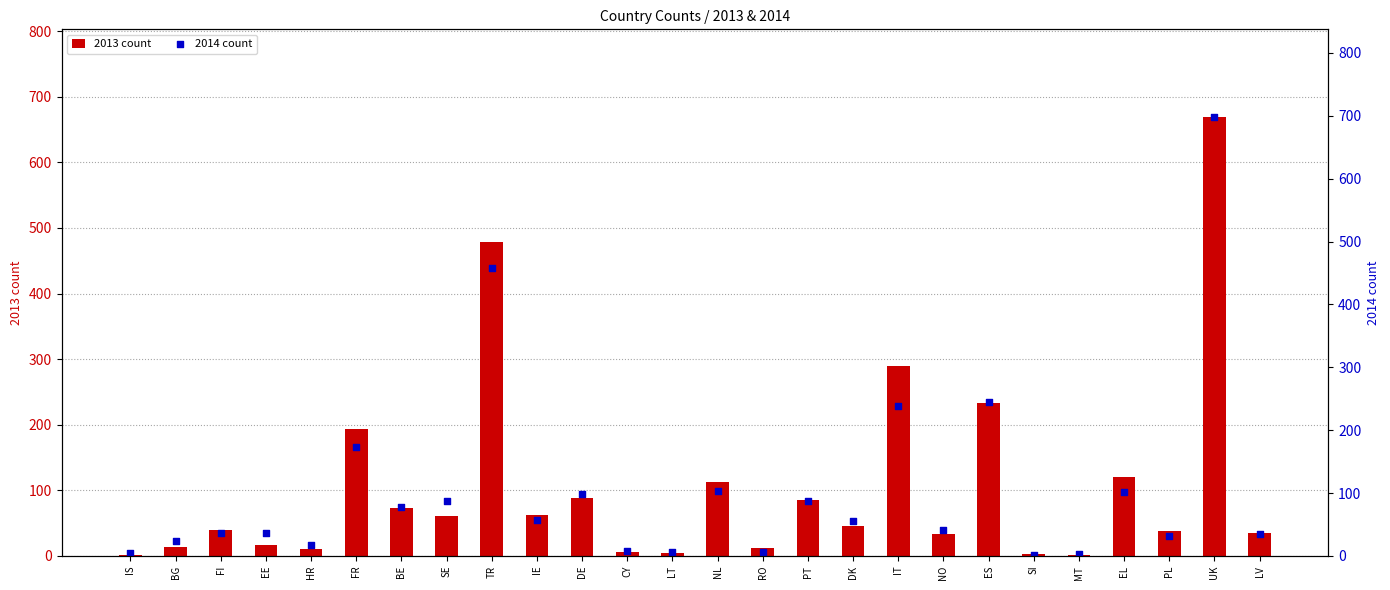

At which category is the sum across all series the highest?

UK